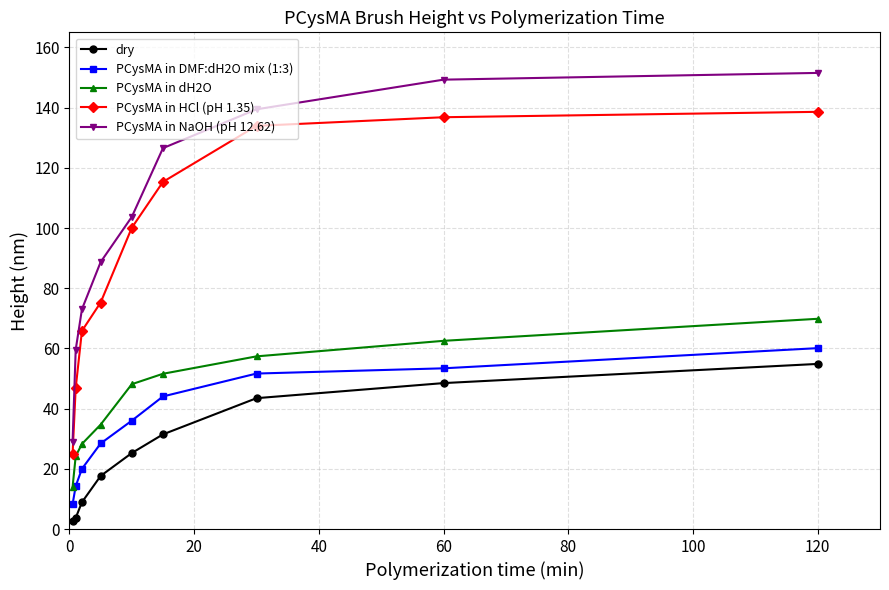

True or false: PCysMA in NaOH (pH 12.62) and PCysMA in dH2O intersect in this chart.

False